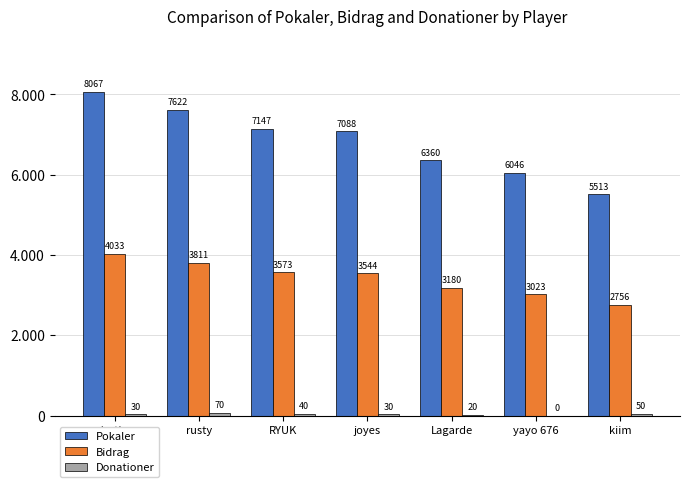

Are the bars grouped side by side (vs. stacked)?

Yes